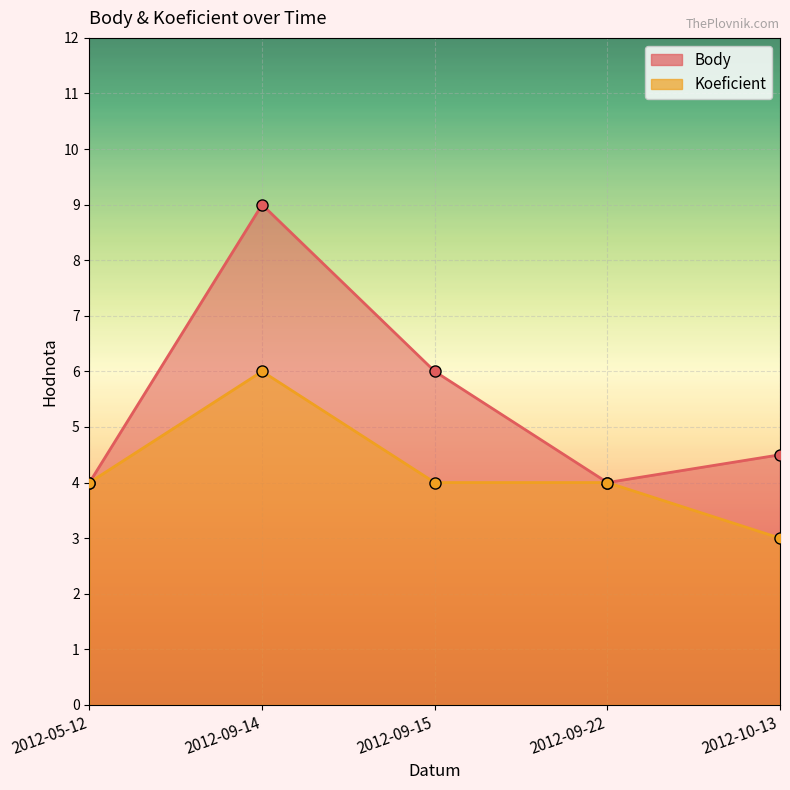

Where does the Koeficient series first go above 4?

2012-09-14